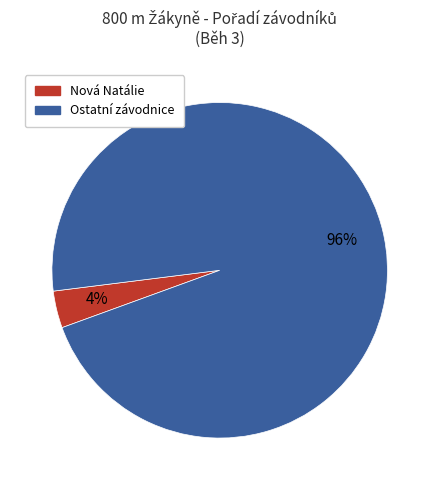

Do Ostatní závodnice and Nová Natálie together represent more than half of the pie?

Yes